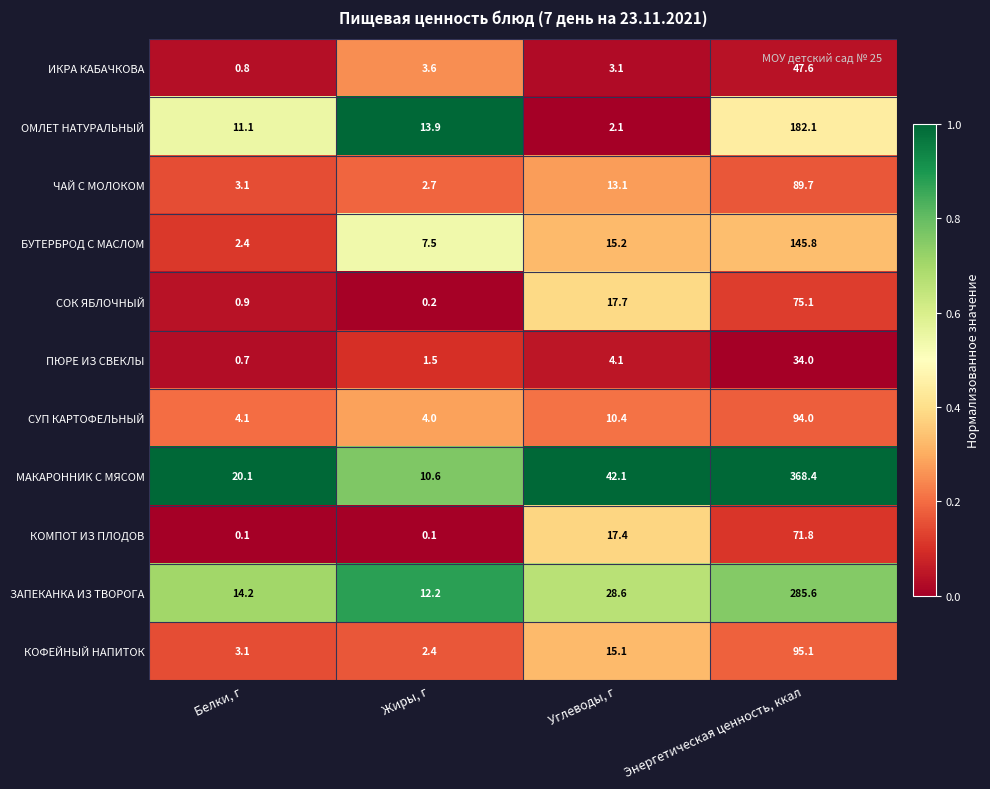

Rank the categories by СУП КАРТОФЕЛЬНЫЙ value from highest to lowest.

Энергетическая ценность, ккал, Углеводы, г, Белки, г, Жиры, г